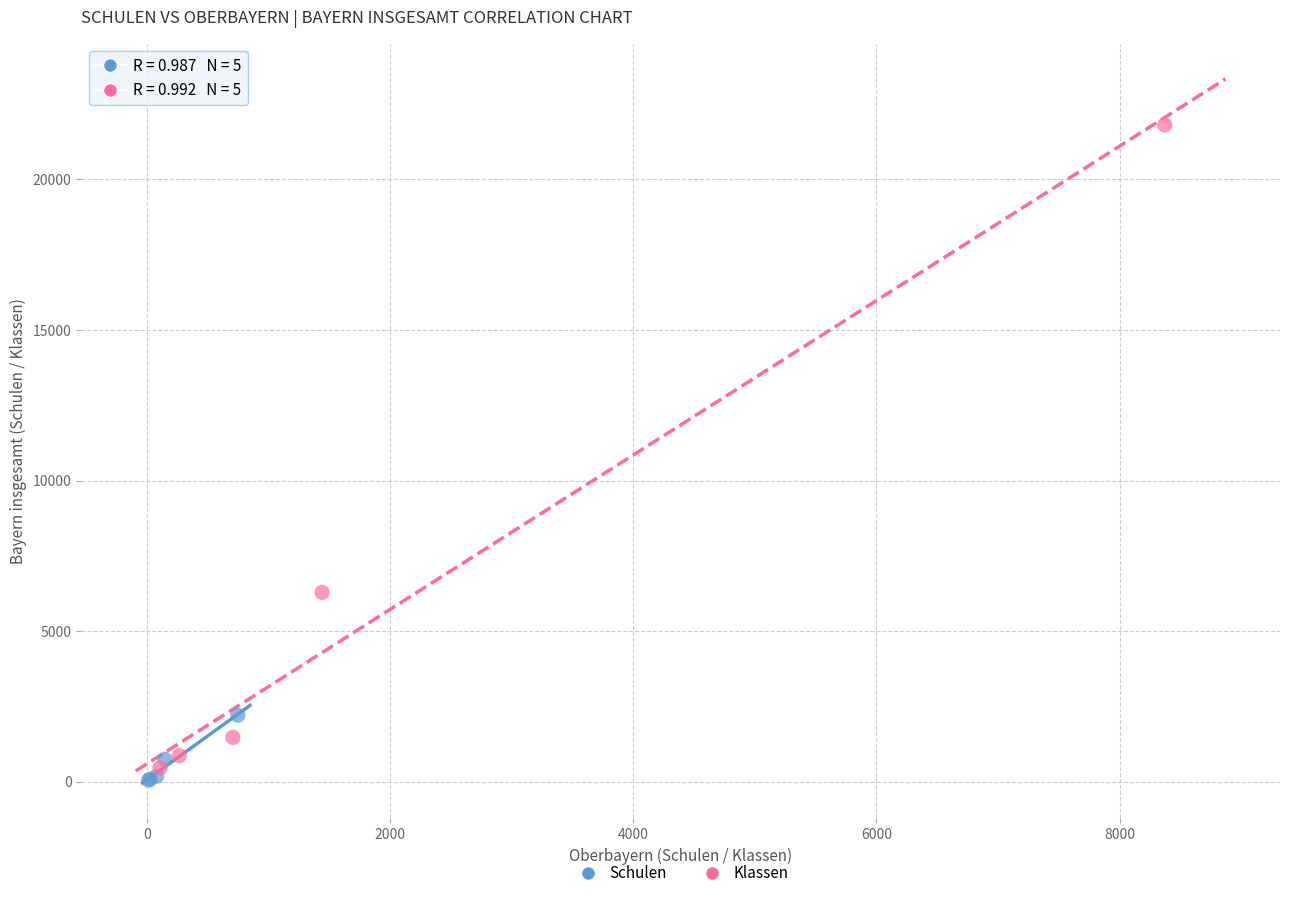

Which series reaches the maximum Y coordinate?

Klassen